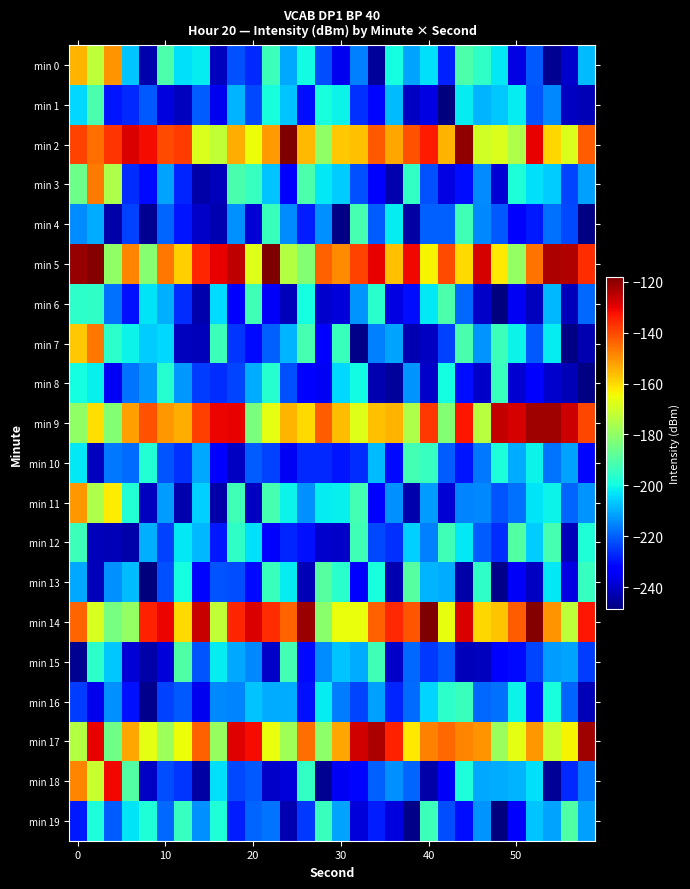

Reading right to left, list all the values displayed in this chart.

min 0: -208.1	-239.8	-246.4	-221.1	-237.4	-202.4	-195.5	-190.8	-227.8	-203.6	-211.2	-199.4	-245.2	-215.8	-235.4	-222.5	-199.7	-210.4	-193.5	-226.8	-222.0	-241.4	-201.9	-203.4	-190.5	-243.4	-207.2	-150.3	-173.1	-154.8
min 1: -242.2	-240.7	-214.9	-221.5	-202.2	-206.7	-209.2	-201.8	-248.6	-237.1	-240.7	-208.1	-231.8	-225.8	-200.8	-199.1	-230.3	-207.0	-199.1	-222.8	-208.9	-235.4	-220.5	-241.3	-237.7	-220.9	-226.8	-229.5	-191.0	-204.4
min 2: -143.0	-168.3	-159.7	-129.8	-175.4	-168.1	-169.7	-120.5	-154.9	-133.7	-141.2	-153.2	-142.4	-156.4	-157.5	-179.8	-155.3	-118.5	-151.5	-165.1	-154.1	-172.6	-168.5	-138.2	-140.2	-131.7	-128.7	-137.1	-145.6	-139.4
min 3: -211.4	-223.1	-205.9	-203.5	-197.7	-238.5	-214.3	-230.7	-236.9	-221.7	-194.9	-243.3	-232.7	-222.1	-206.0	-202.3	-190.9	-233.1	-207.1	-194.5	-191.3	-242.0	-243.8	-227.4	-211.2	-231.0	-226.2	-175.4	-146.8	-185.5
min 4: -247.8	-222.7	-217.8	-229.2	-233.0	-220.7	-214.8	-192.8	-219.6	-219.9	-244.1	-202.1	-220.1	-191.5	-247.7	-213.6	-228.2	-214.2	-193.6	-238.8	-213.8	-242.9	-240.4	-229.3	-219.4	-246.6	-224.1	-244.0	-210.1	-214.0
min 5: -136.2	-123.8	-123.5	-145.9	-179.4	-162.1	-128.1	-160.3	-140.2	-163.6	-131.3	-156.5	-130.3	-139.2	-149.6	-143.3	-182.1	-174.3	-118.1	-167.8	-125.6	-130.0	-135.2	-158.7	-146.5	-181.6	-148.4	-179.9	-118.8	-121.0
min 6: -218.7	-241.7	-208.4	-241.2	-235.3	-248.2	-240.4	-219.0	-190.8	-202.4	-230.4	-237.3	-196.6	-213.1	-238.3	-239.9	-199.2	-241.7	-234.6	-192.9	-233.3	-204.3	-243.4	-226.6	-209.4	-202.7	-230.1	-217.9	-195.5	-195.6
min 7: -242.5	-248.0	-202.0	-221.0	-200.8	-193.1	-213.3	-191.1	-223.9	-240.6	-242.7	-211.0	-215.7	-247.6	-193.6	-231.9	-191.7	-209.3	-219.7	-231.0	-225.2	-193.4	-241.6	-241.2	-204.7	-206.1	-200.8	-195.6	-146.3	-157.5
min 8: -247.8	-242.1	-239.8	-232.0	-239.1	-193.8	-240.4	-230.4	-199.6	-240.3	-213.4	-245.1	-242.7	-200.1	-204.3	-234.9	-234.2	-221.8	-197.0	-209.9	-223.5	-226.6	-224.3	-212.9	-197.0	-212.7	-217.2	-235.1	-201.3	-199.3
min 9: -139.7	-127.3	-121.8	-121.9	-128.0	-125.8	-174.0	-133.2	-181.9	-137.7	-175.7	-154.9	-156.7	-167.8	-156.2	-142.9	-160.1	-154.9	-166.7	-183.7	-129.8	-130.6	-138.8	-153.8	-151.1	-141.4	-151.9	-182.1	-160.9	-180.2
min 10: -231.8	-211.1	-217.1	-200.8	-209.9	-198.1	-216.9	-229.4	-220.2	-194.1	-192.1	-231.2	-207.9	-226.3	-229.4	-227.1	-227.0	-235.1	-224.0	-220.4	-240.7	-233.1	-210.7	-226.0	-221.3	-197.6	-218.2	-216.9	-241.0	-202.3
min 11: -213.1	-219.5	-201.1	-203.2	-217.7	-221.1	-214.7	-215.2	-238.8	-212.1	-243.4	-213.7	-233.9	-192.3	-201.4	-202.1	-213.4	-201.0	-191.5	-240.8	-192.9	-244.0	-205.5	-243.4	-212.2	-241.1	-197.4	-162.9	-175.6	-151.1
min 12: -198.0	-242.0	-192.0	-206.0	-189.9	-226.5	-220.3	-202.2	-192.9	-215.9	-205.3	-226.1	-222.8	-192.9	-240.2	-239.6	-230.2	-227.2	-232.8	-203.3	-195.2	-229.0	-208.8	-202.6	-223.9	-209.6	-243.8	-242.0	-241.9	-193.2
min 13: -194.4	-237.2	-202.5	-240.5	-234.6	-247.3	-195.2	-243.6	-210.1	-209.1	-189.1	-242.7	-198.8	-232.0	-196.3	-189.2	-242.4	-202.2	-194.0	-230.9	-222.5	-221.5	-231.3	-199.5	-221.8	-248.3	-207.9	-213.8	-241.7	-210.8
min 14: -133.0	-172.7	-150.3	-119.0	-142.8	-157.1	-159.4	-128.7	-166.3	-118.1	-141.7	-135.6	-143.1	-165.7	-165.7	-181.0	-121.3	-144.1	-136.3	-128.6	-135.0	-172.6	-126.3	-159.9	-130.4	-134.5	-179.5	-184.0	-168.9	-144.0
min 15: -224.4	-211.0	-212.4	-223.4	-230.8	-232.4	-241.0	-241.9	-220.6	-224.8	-218.6	-240.2	-192.6	-210.1	-207.1	-214.4	-231.0	-192.3	-240.4	-214.7	-210.9	-202.0	-221.5	-190.3	-238.0	-243.6	-238.7	-206.5	-196.0	-246.5
min 16: -242.1	-219.4	-198.8	-230.2	-201.1	-217.8	-218.8	-193.8	-195.9	-204.9	-218.3	-227.4	-211.5	-223.2	-216.1	-201.8	-230.1	-209.9	-210.2	-206.9	-215.1	-214.7	-235.5	-220.6	-224.0	-246.9	-230.0	-213.8	-236.0	-224.5
min 17: -122.1	-163.5	-170.6	-150.9	-166.7	-178.3	-150.6	-148.5	-144.5	-147.8	-162.1	-134.9	-123.3	-127.4	-153.2	-180.7	-145.3	-177.6	-165.7	-131.4	-129.1	-179.1	-143.2	-165.3	-177.9	-167.0	-153.0	-185.0	-129.9	-174.5
min 18: -216.7	-227.1	-245.6	-203.3	-208.8	-210.1	-210.8	-198.4	-234.4	-244.0	-219.5	-213.9	-219.6	-231.5	-235.1	-246.4	-194.6	-238.2	-240.0	-220.9	-223.0	-203.7	-244.3	-225.5	-222.2	-240.6	-189.6	-131.2	-171.6	-148.3
min 19: -211.8	-190.2	-211.0	-206.9	-232.4	-248.6	-213.2	-230.6	-222.2	-193.4	-247.6	-237.6	-228.7	-238.4	-211.2	-194.0	-225.1	-242.8	-217.2	-219.1	-228.6	-198.0	-213.8	-194.5	-218.8	-197.9	-202.9	-220.1	-198.4	-228.8